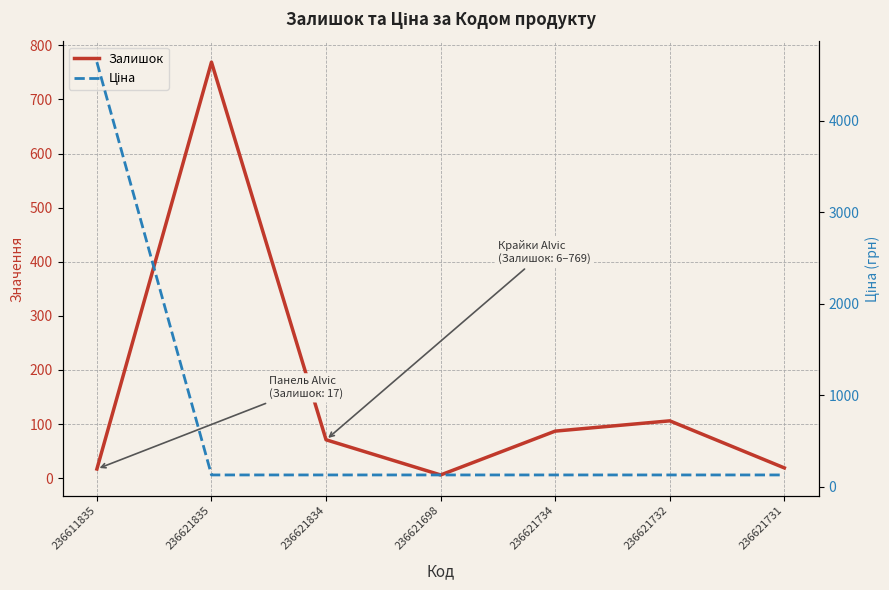

Is it true that Ціна equals 7808.2 at 236611835?

False